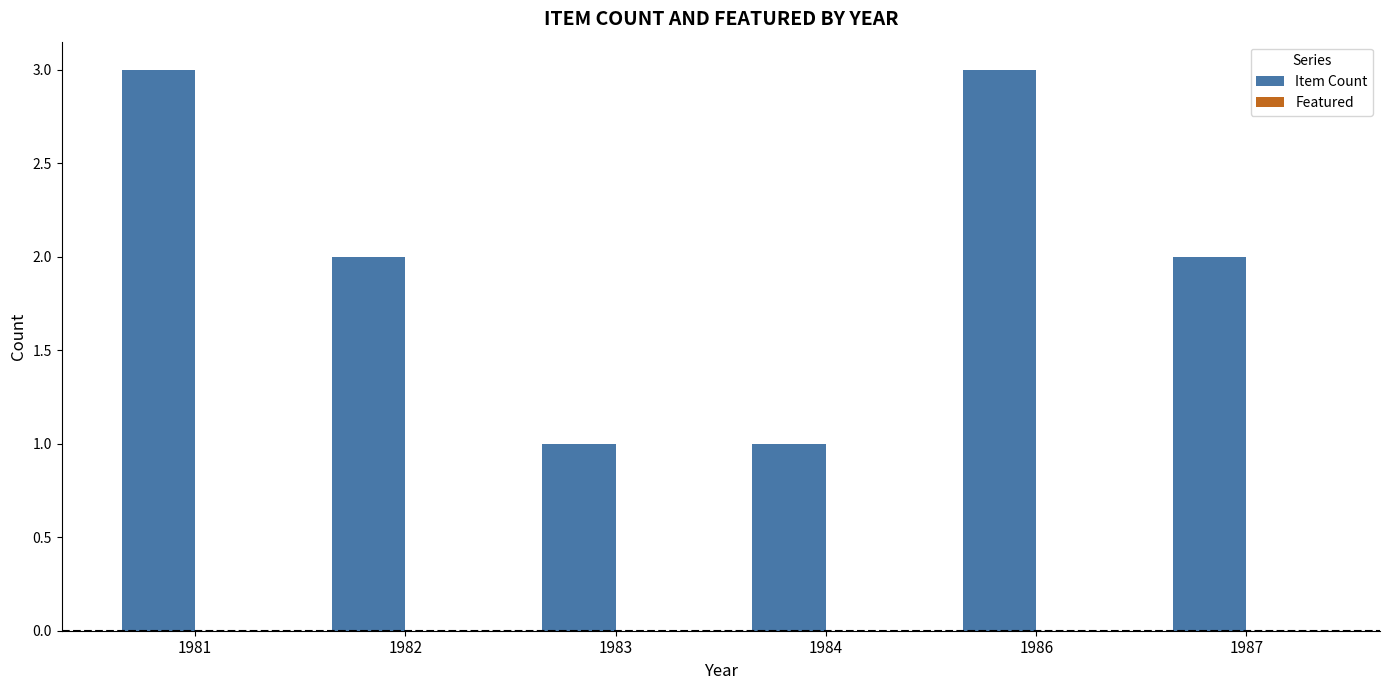

Are the bars horizontal?

No